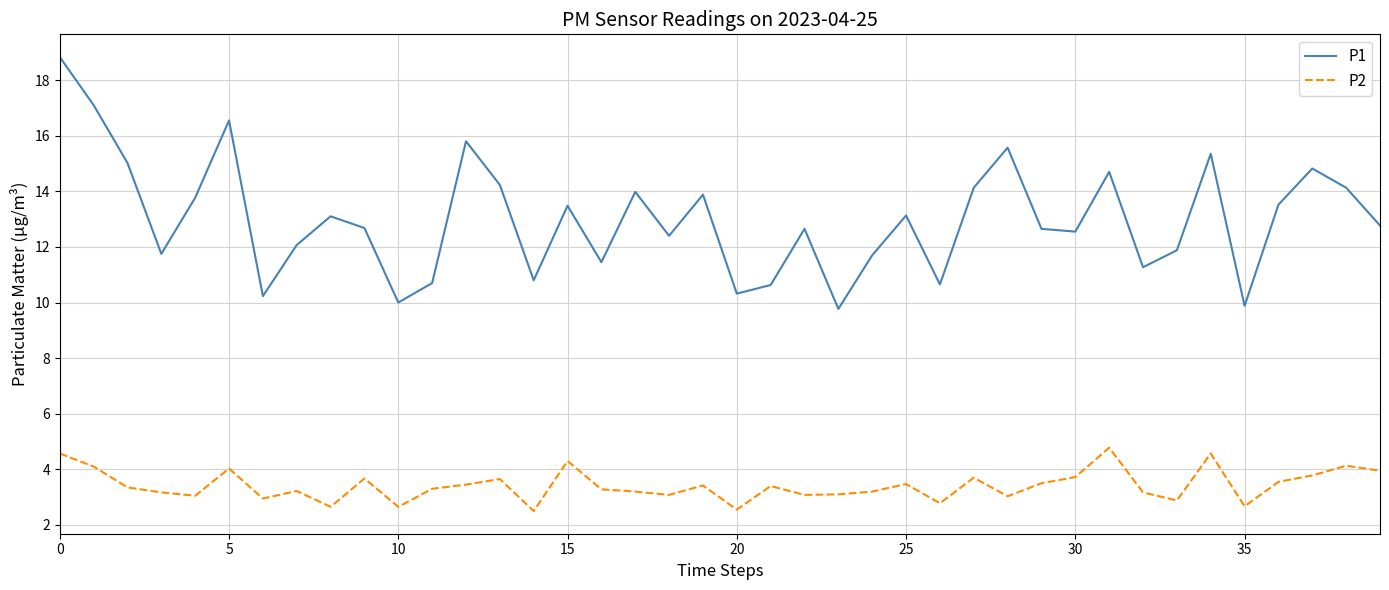

Which series has the largest total across all categories?

P1